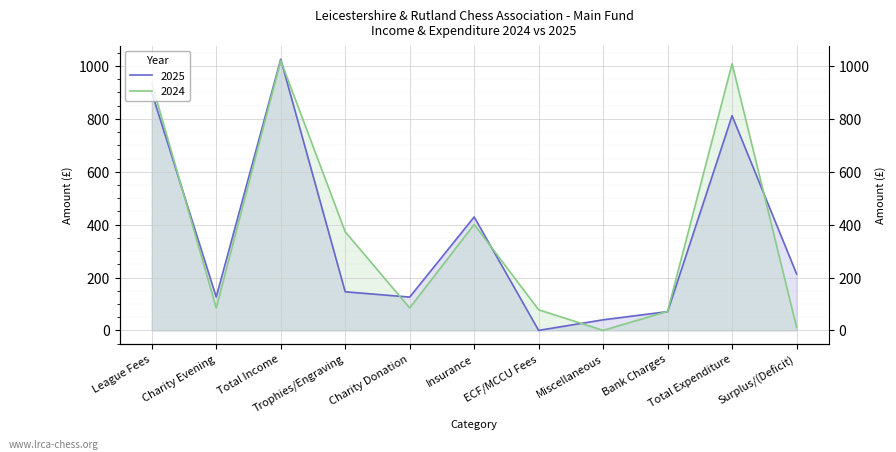

How many interior local peaks does the 2024 series have?

3